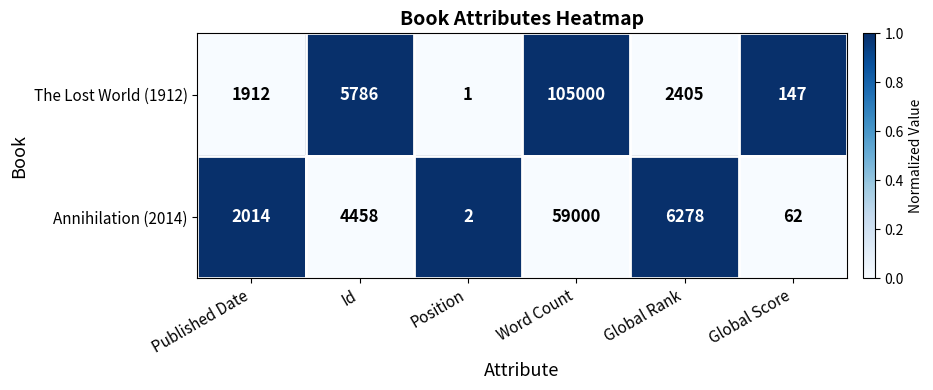

Reading right to left, what are all the values shown in this chart?

The Lost World (1912): 147	2405	105000	1	5786	1912
Annihilation (2014): 62	6278	59000	2	4458	2014